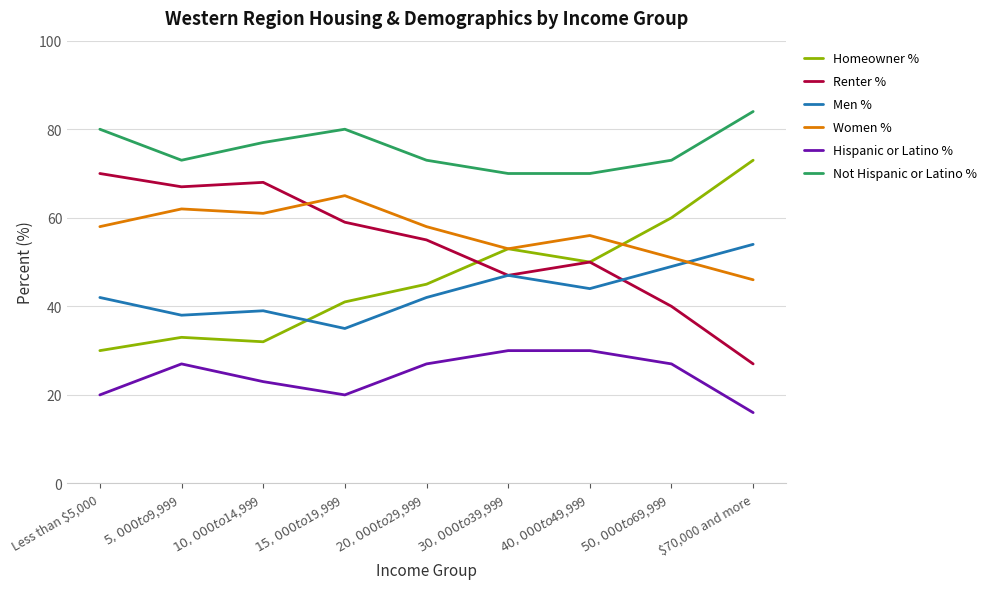

What is the sum of the Not Hispanic or Latino % values at Less than $5,000 and $20,000 to $29,999?

153